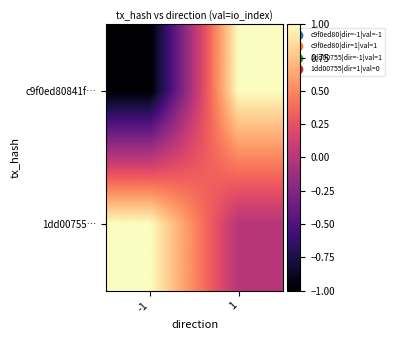

What is the spread (max minus min) of values at 1?

1